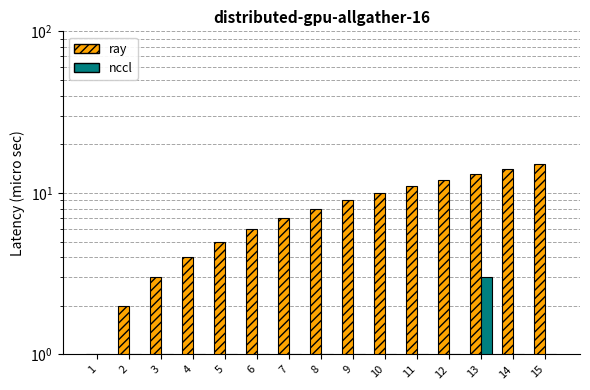

How many values in the ray series are below 8?

7